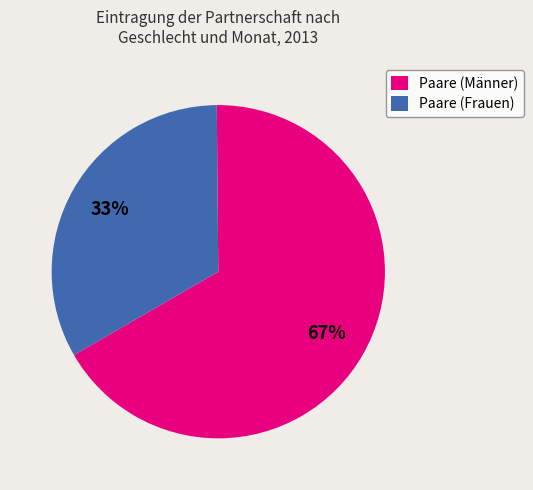

The Paare (Männer) slice represents 76% of the pie. True or false?

False